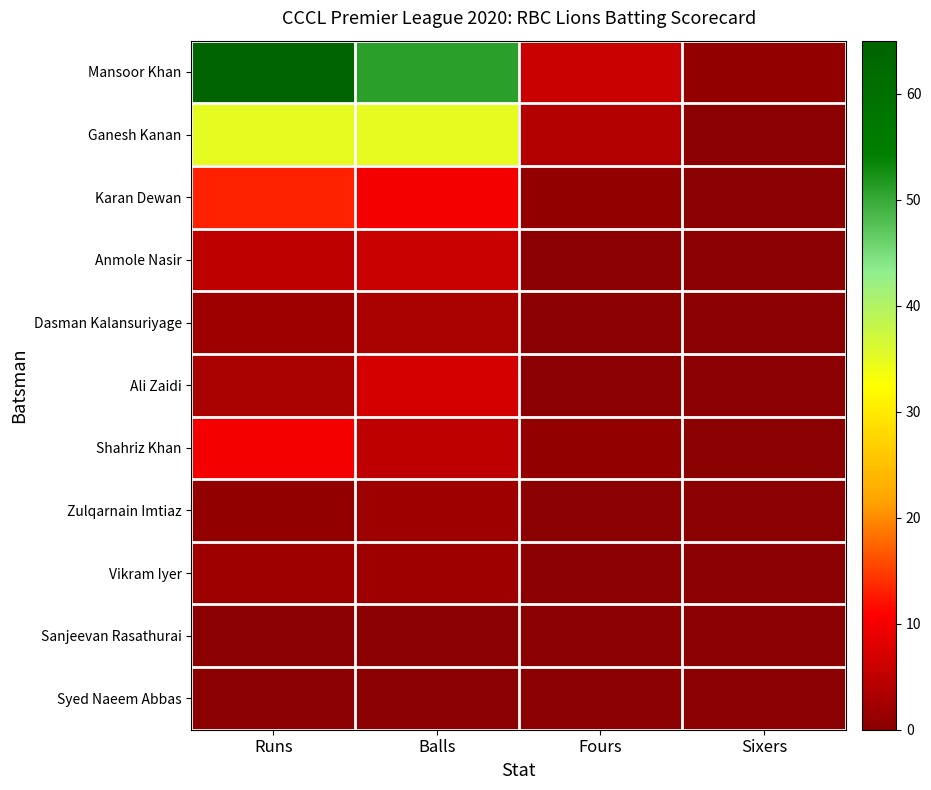

At how many categories does at least one series exceed 13?

2